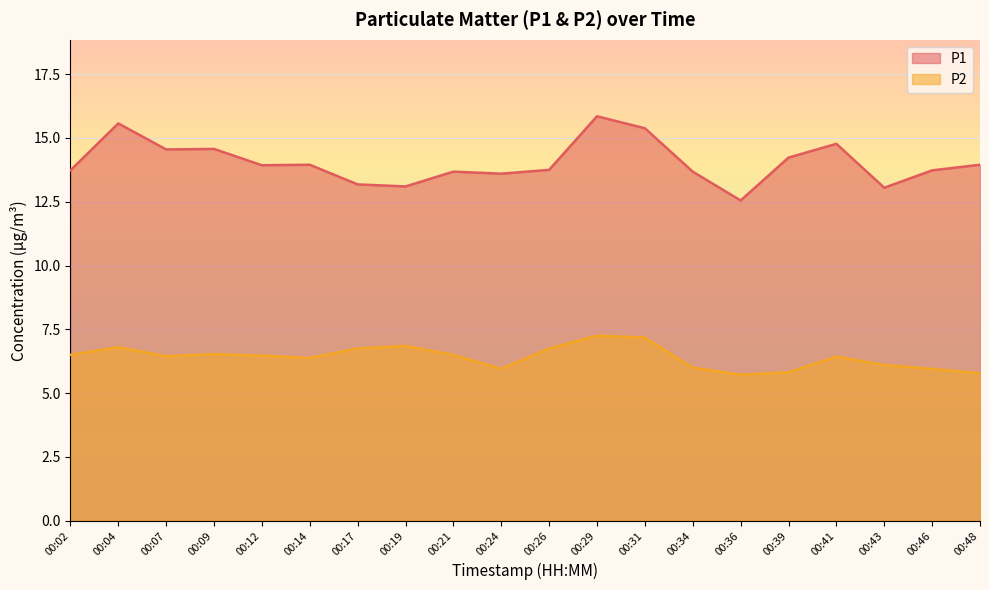

What is the sum of all P1 values?

280.8